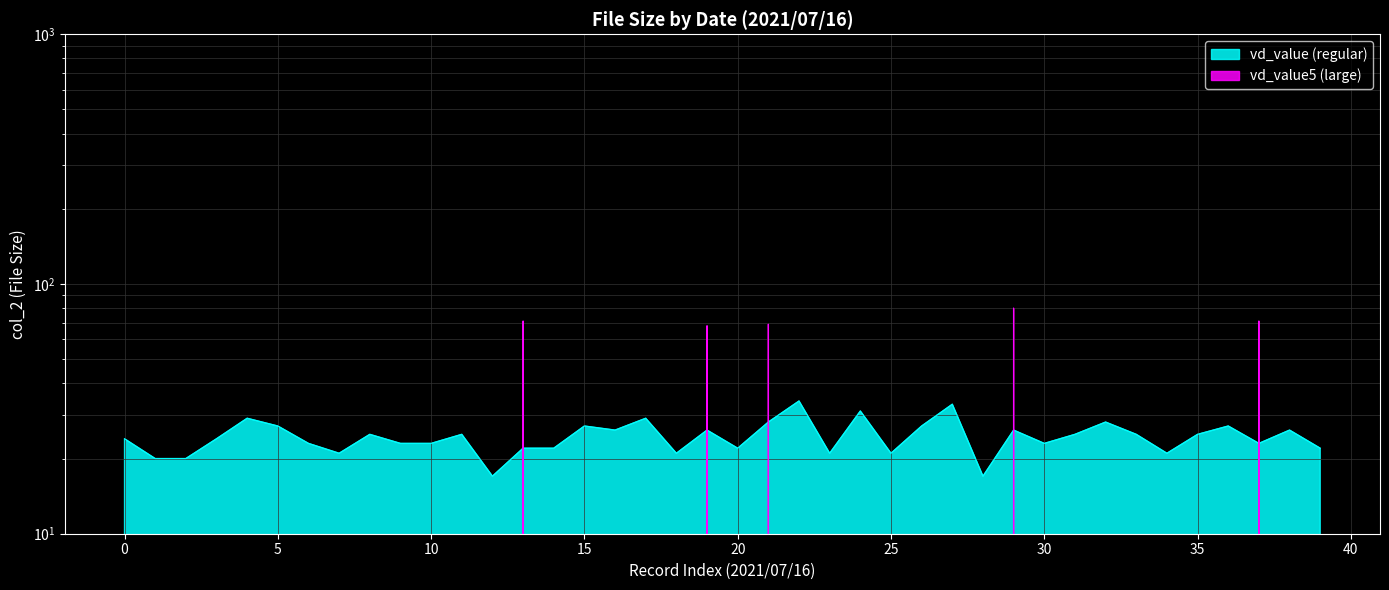

At which category does the chart reach its minimum across all series?

12